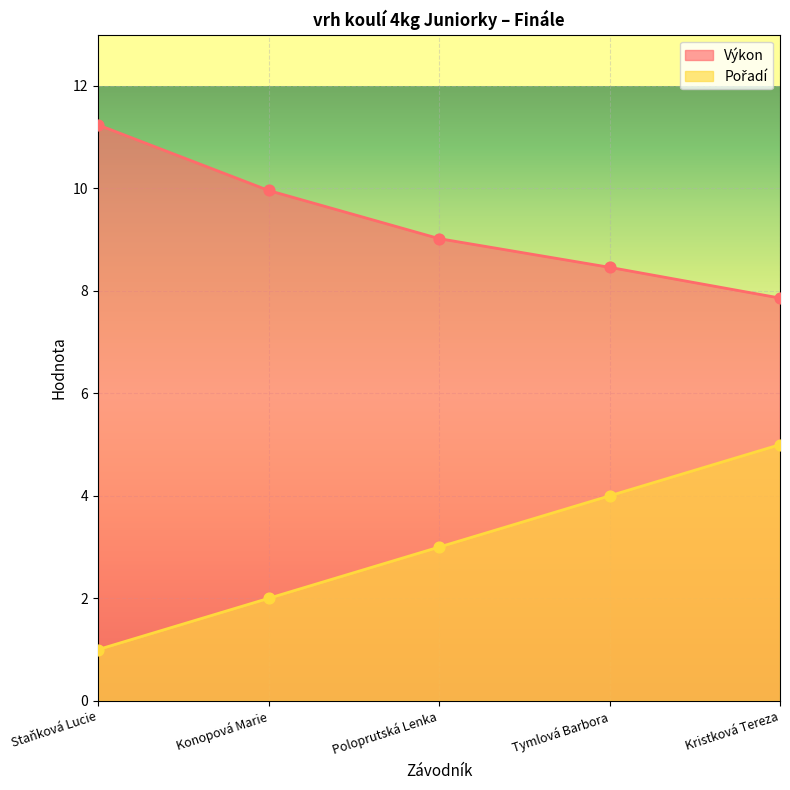

Which series has the largest total across all categories?

Výkon